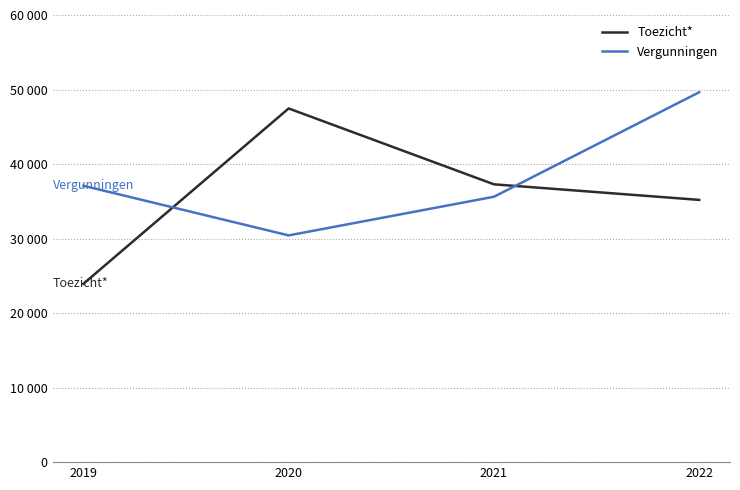

What is the difference between the maximum and minimum values in the Vergunningen series?

19212